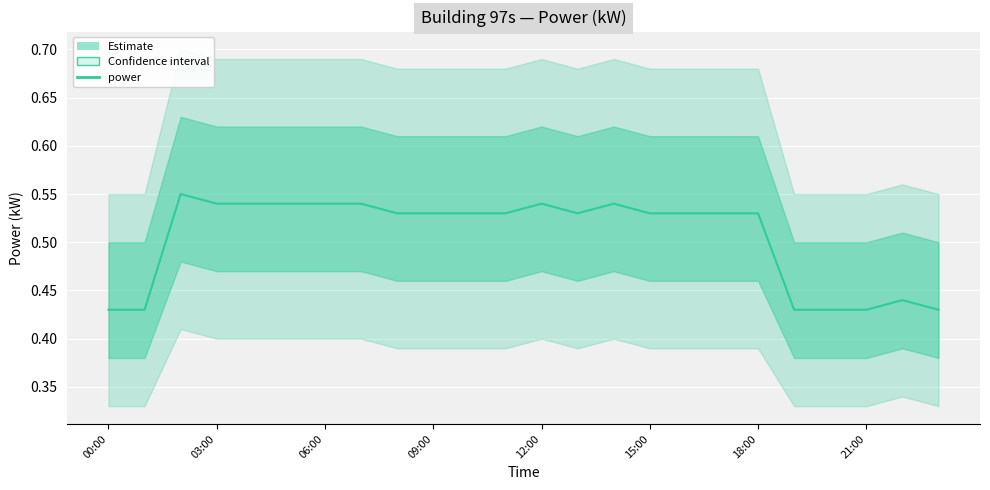

What is the average value?

0.5